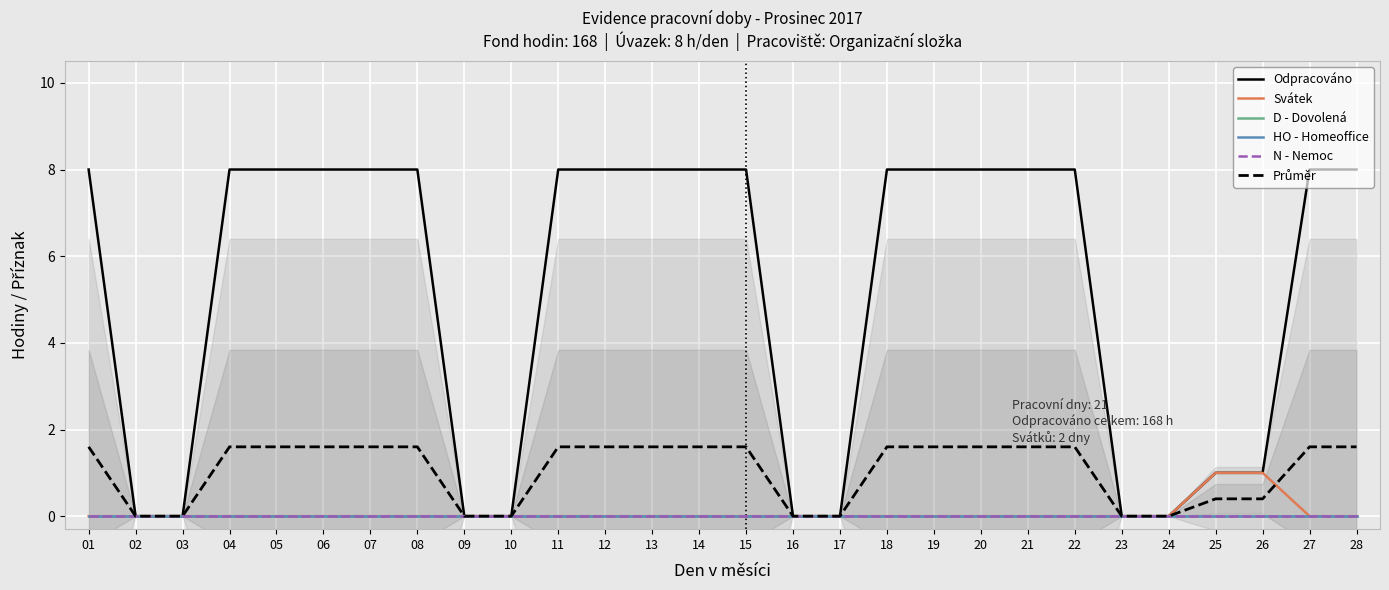

Which category has the lowest value in the Svátek series?

01